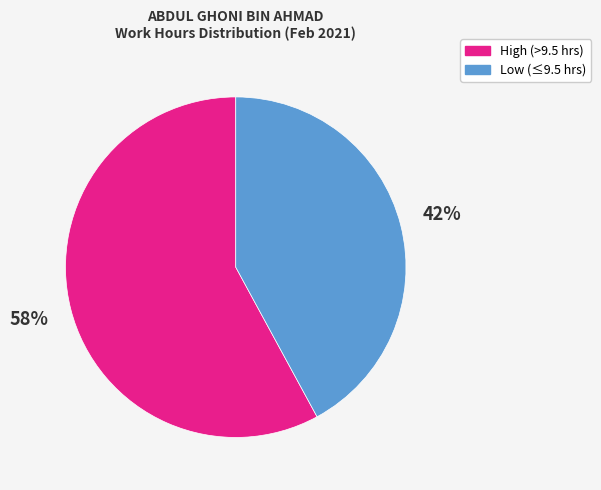

To the nearest percent, what is the difference between the largest and smallest slice percentages?

16%